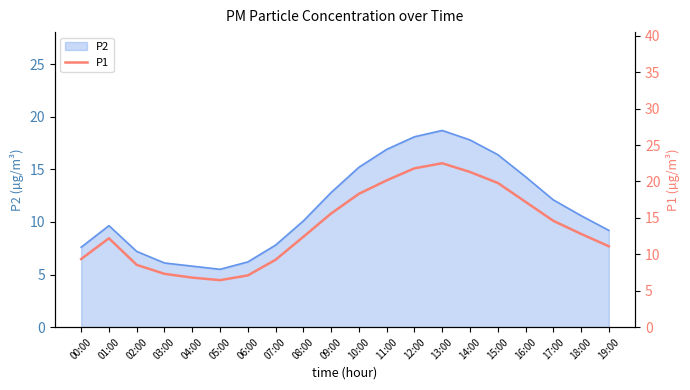

Rank the categories by value from highest to lowest.

13:00, 12:00, 14:00, 11:00, 15:00, 10:00, 16:00, 09:00, 17:00, 18:00, 08:00, 01:00, 19:00, 00:00, 07:00, 02:00, 03:00, 06:00, 04:00, 05:00